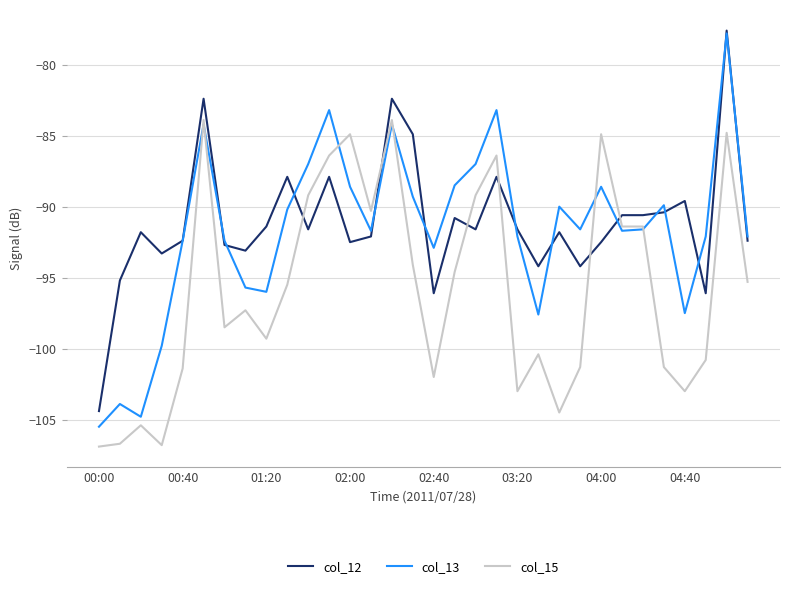

True or false: col_12 and col_15 cross at least once.

True